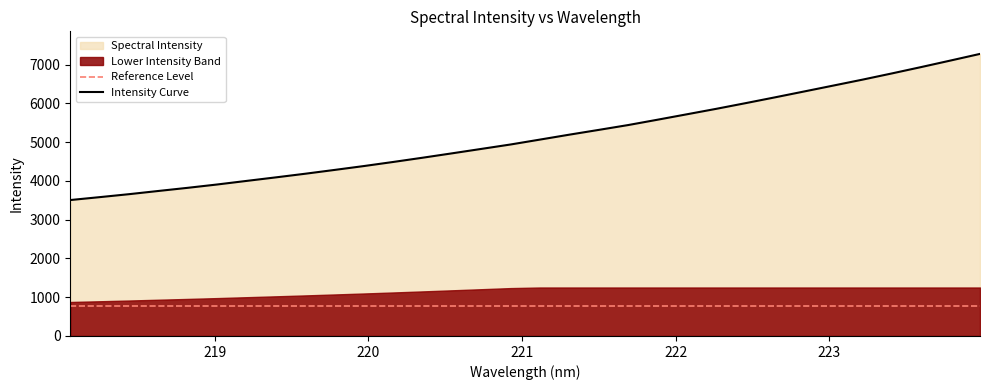

True or false: Intensity Curve and Reference Level cross at least once.

False